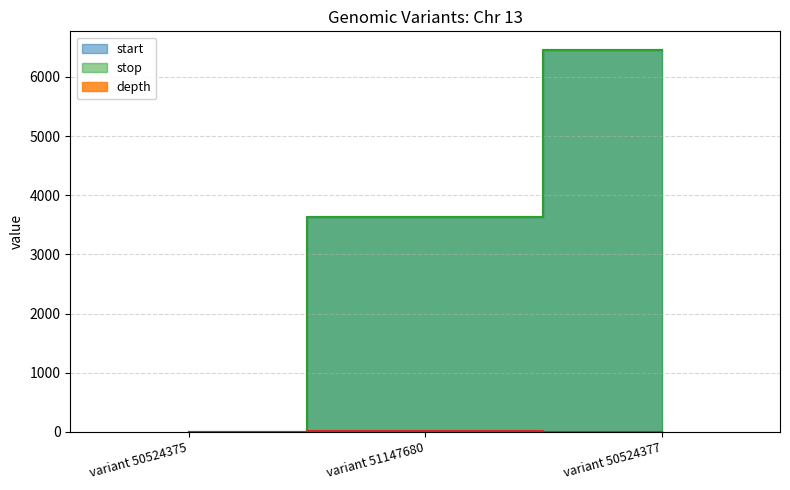

What is the average value of the stop series?

3363